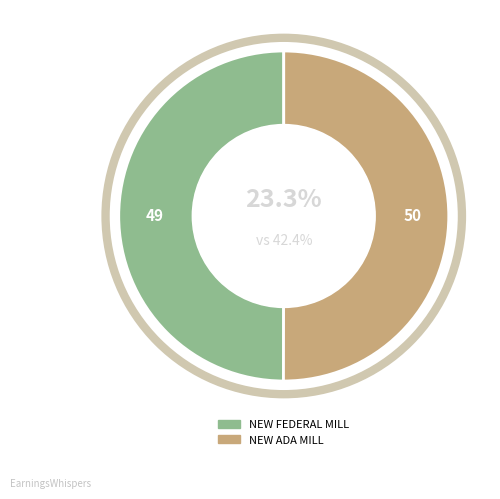

What is the ratio of the value at NEW ADA MILL to the value at NEW FEDERAL MILL?

1.0